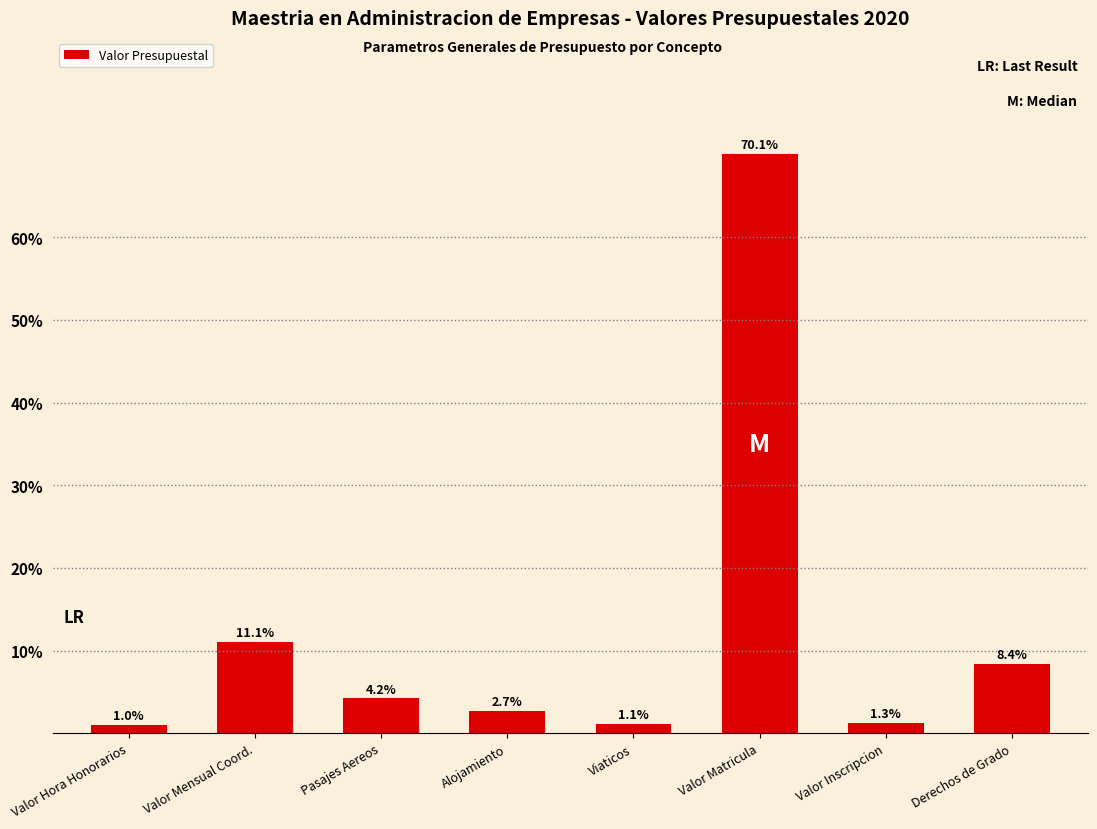

Reading left to right, transcribe all the data shown in this chart.

Valor Hora Honorarios=1.0	Valor Mensual Coord.=11.1	Pasajes Aereos=4.2	Alojamiento=2.7	Viaticos=1.1	Valor Matricula=70.1	Valor Inscripcion=1.3	Derechos de Grado=8.4